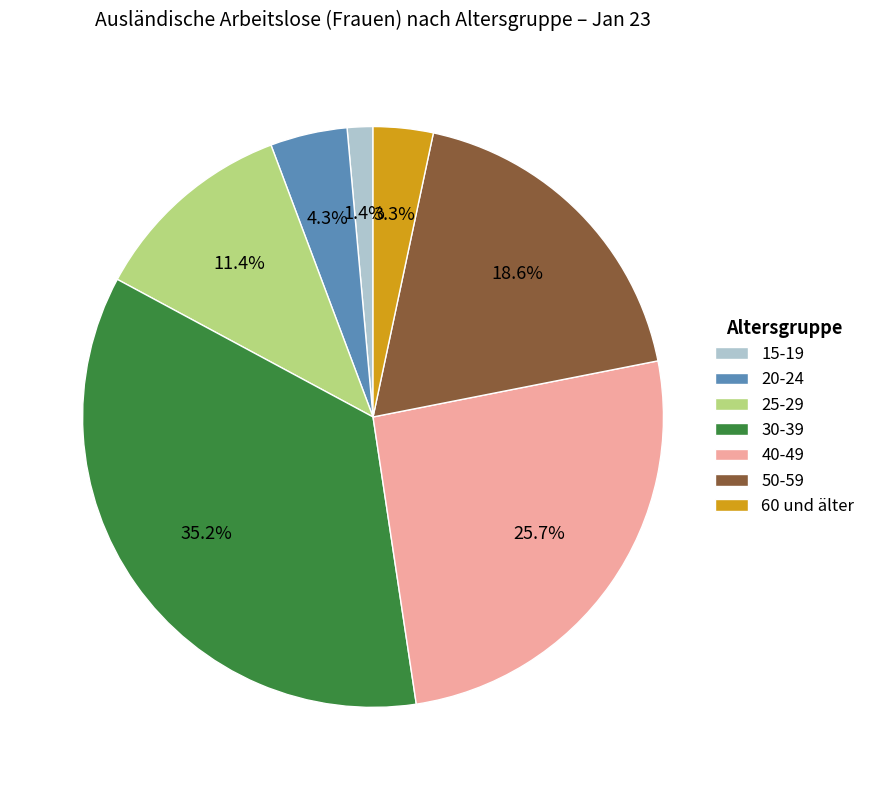

Does any single category account for the majority?

No